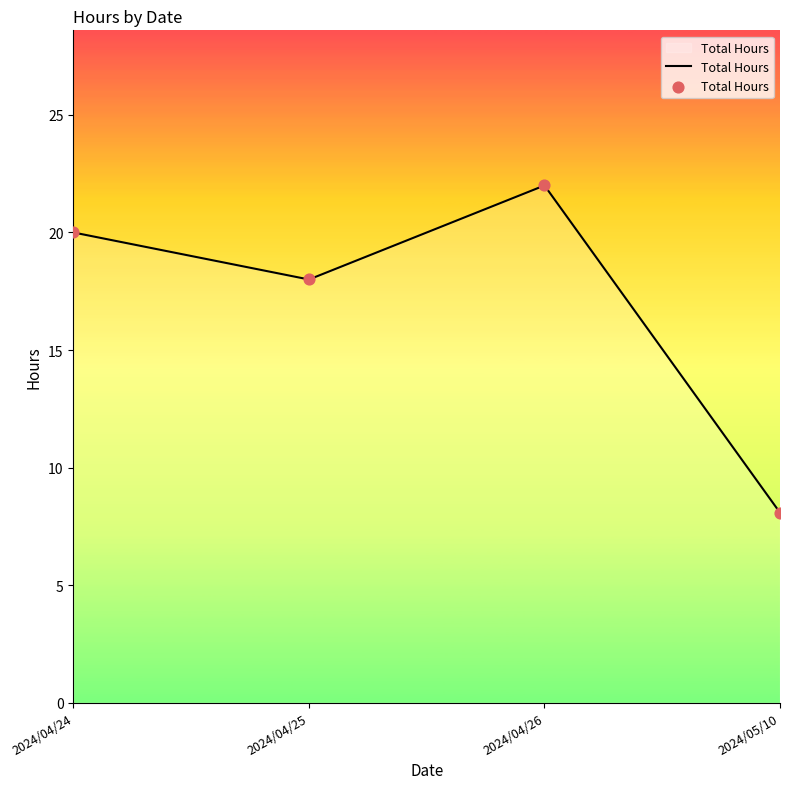

Approximately how many times larger is the value at 2024/04/26 compared to 2024/05/10?

2.7